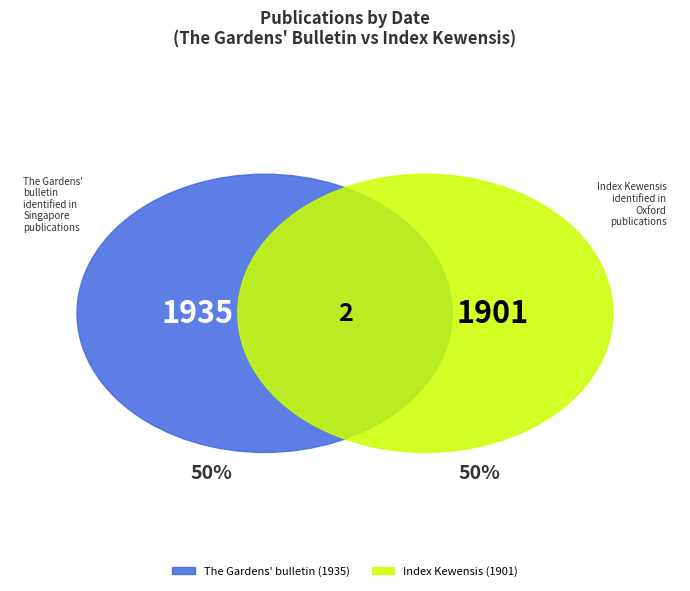

The The Gardens' bulletin (1935) slice represents 62% of the pie. True or false?

False